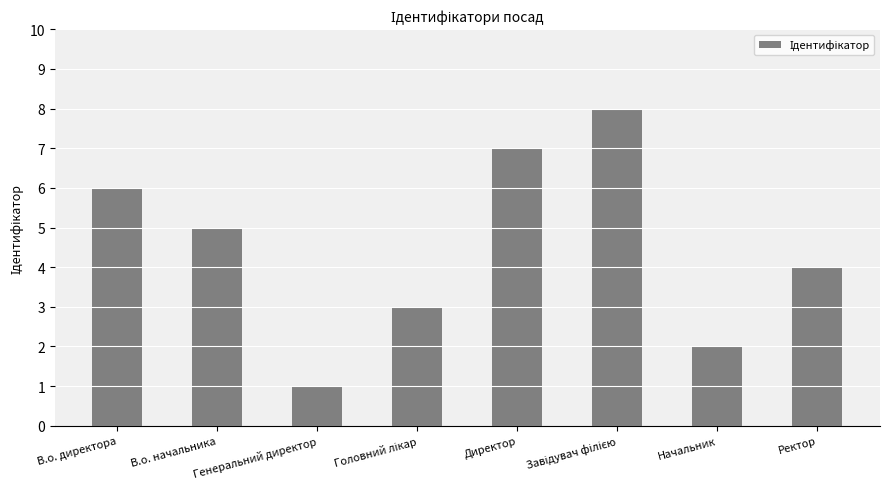

Reading left to right, transcribe all the data shown in this chart.

6	5	1	3	7	8	2	4